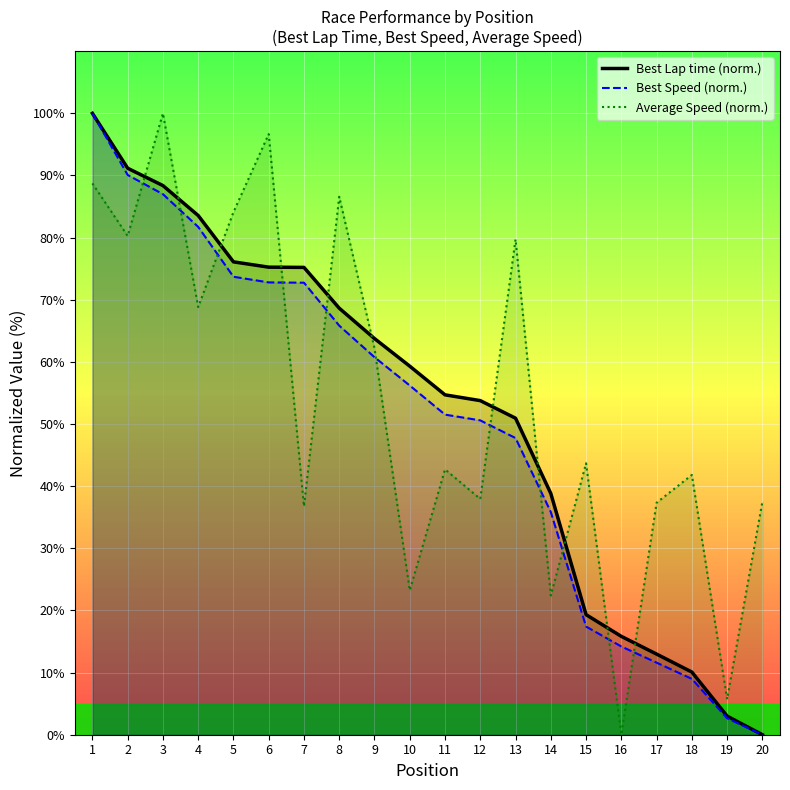

What is the maximum value for Best Speed?

100.0